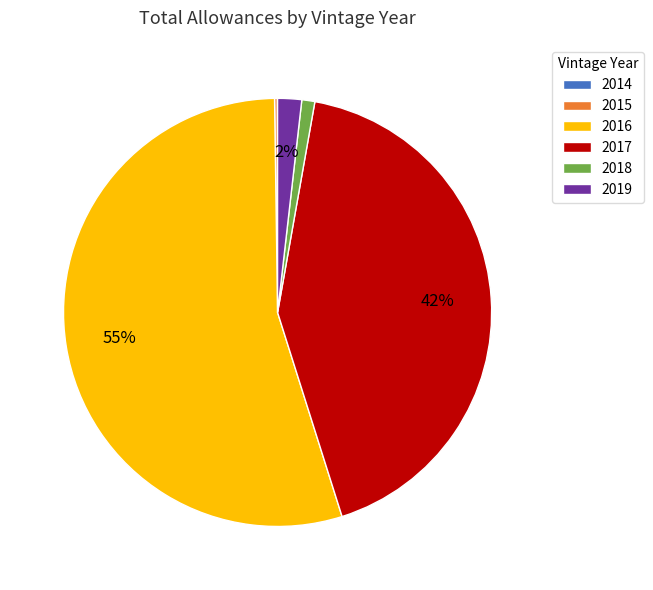

What percentage is the 2016 slice, to the nearest percent?

55%